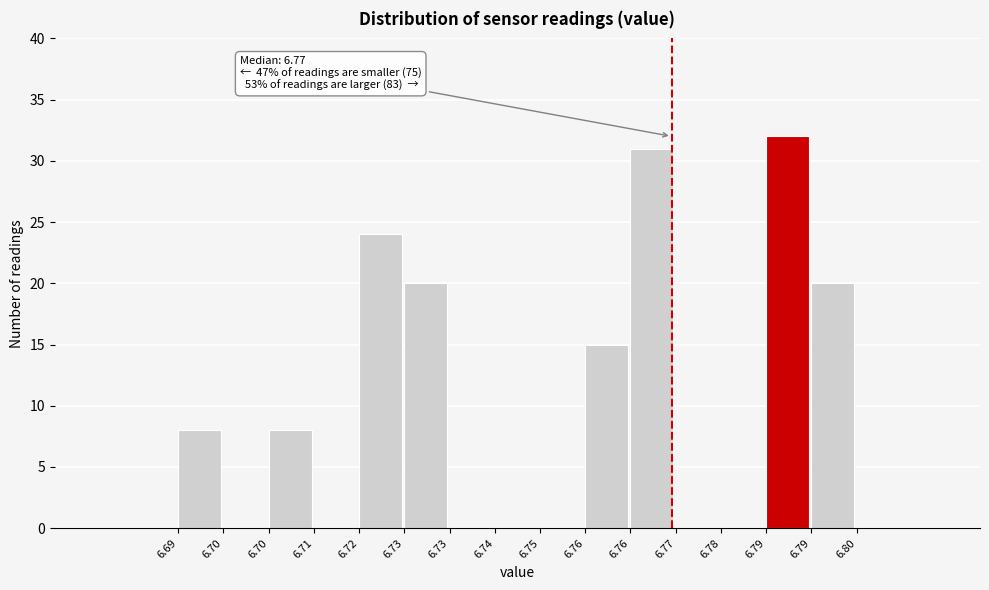

Are the bars horizontal?

No